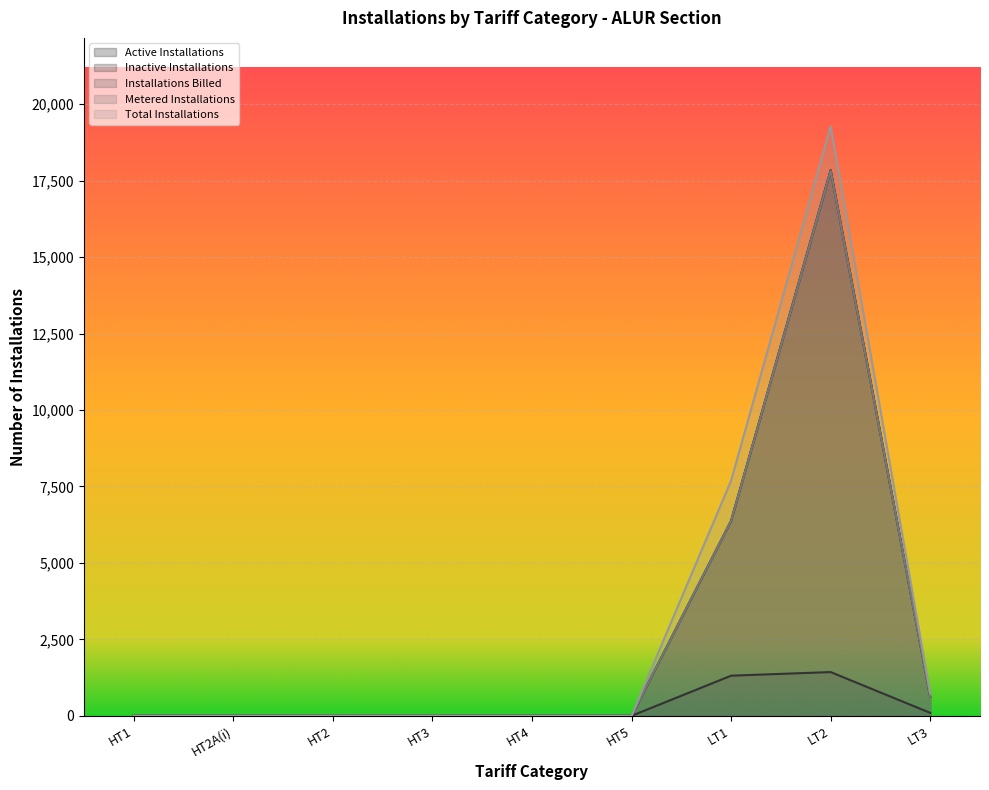

At which label does Installations Billed reach its peak?

LT2